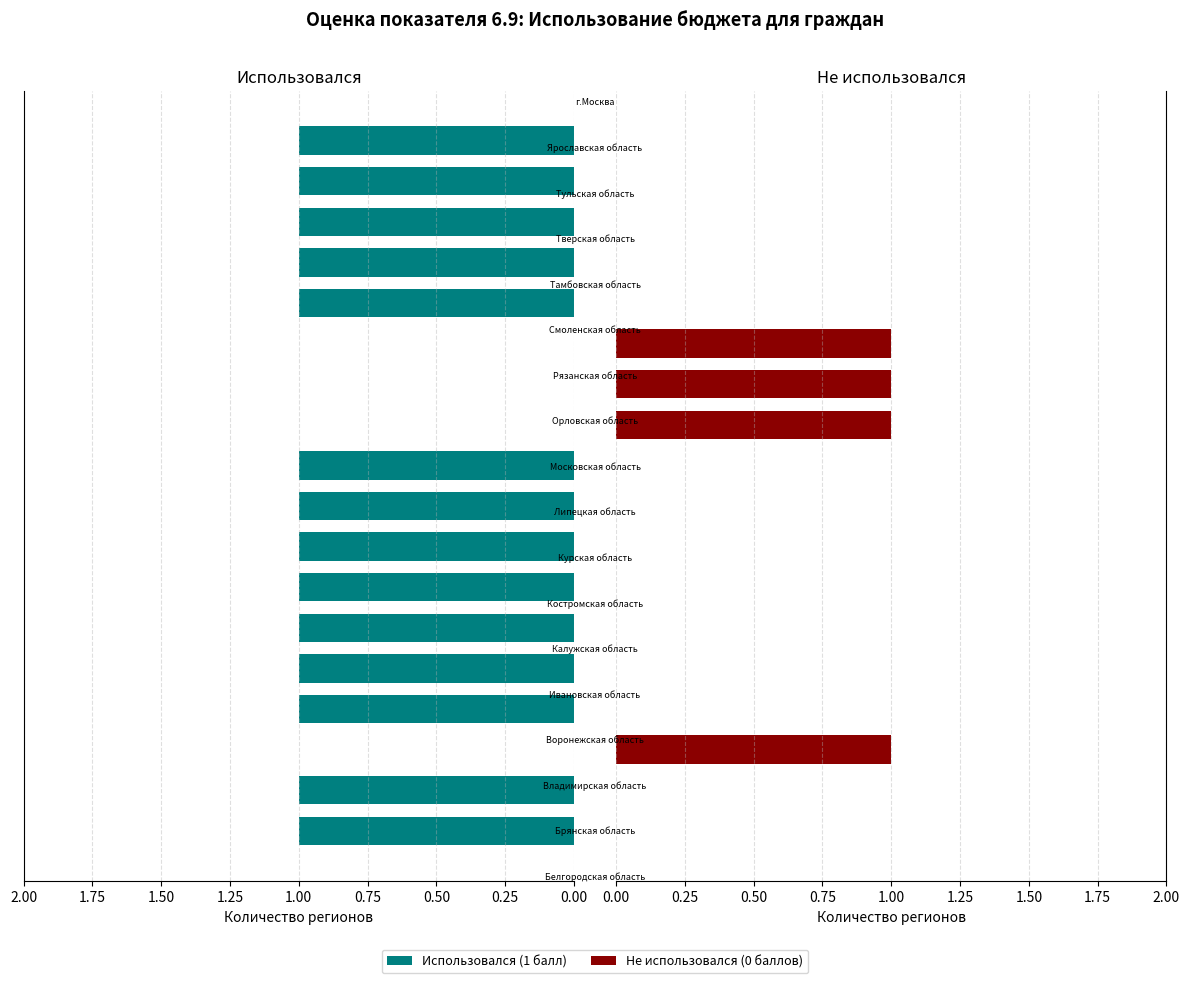

What is the total value across all series at 1.00?

1